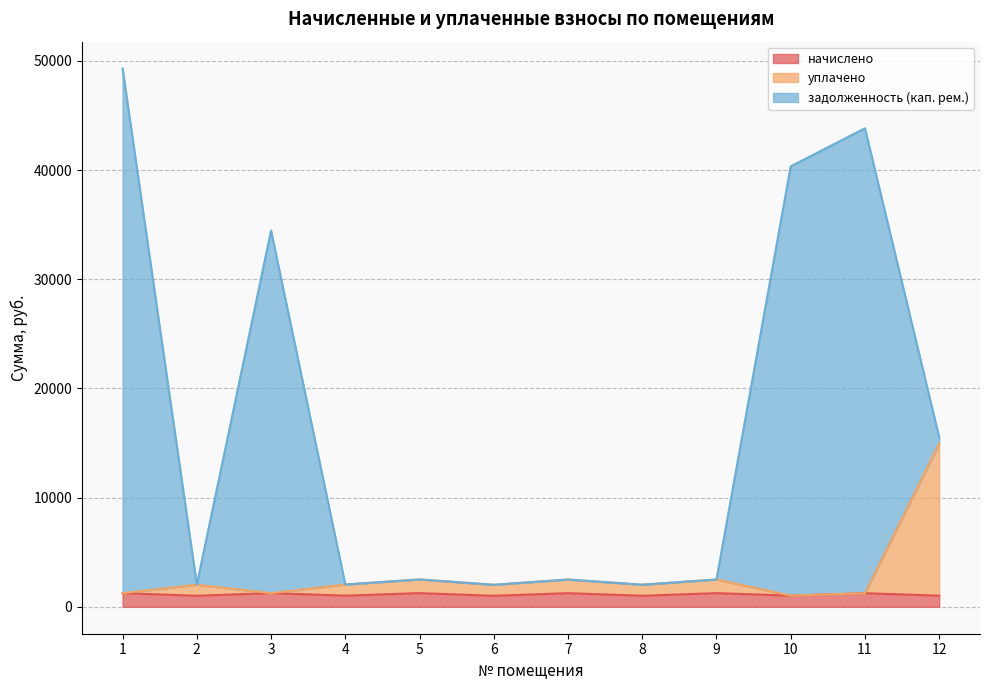

What is the sum of all задолженность (кап. рем.) values?

199084.6